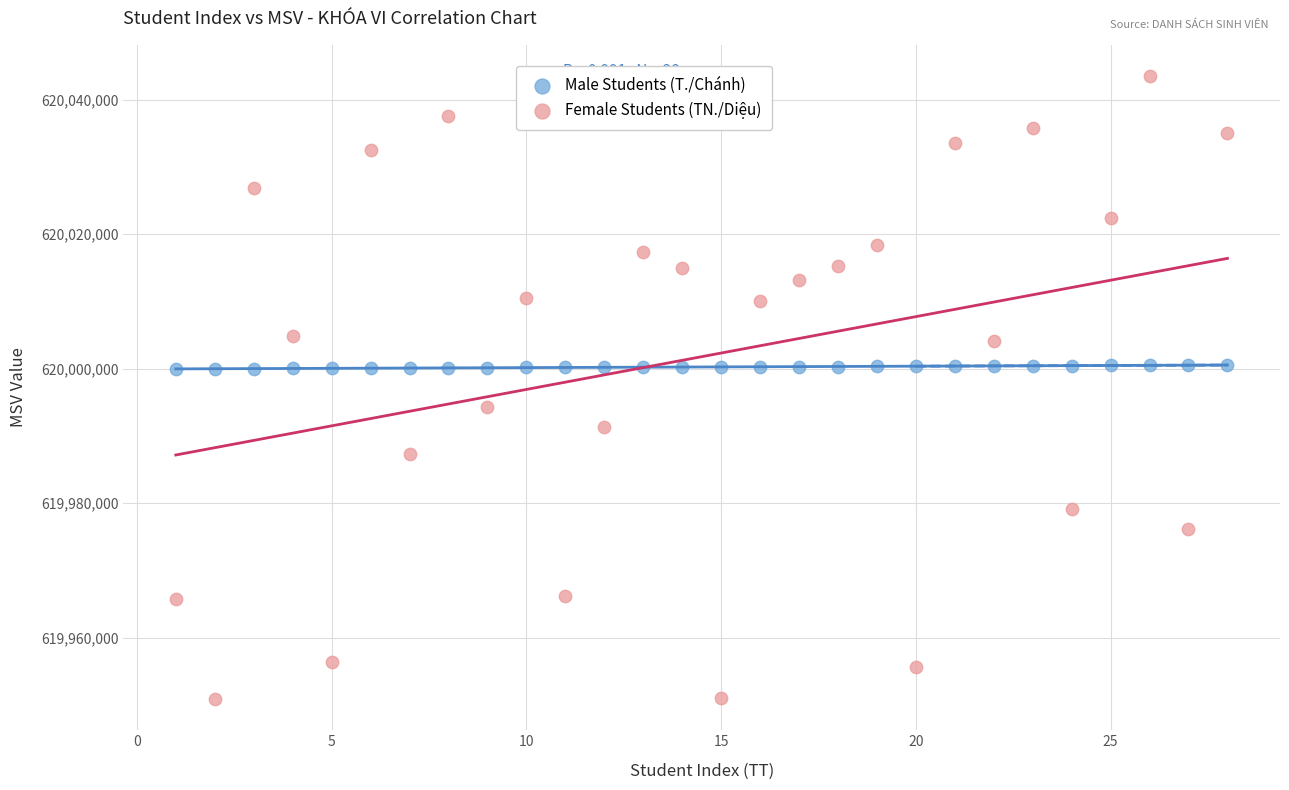

Which series reaches the maximum Y coordinate?

Female Students (TN./Diệu)